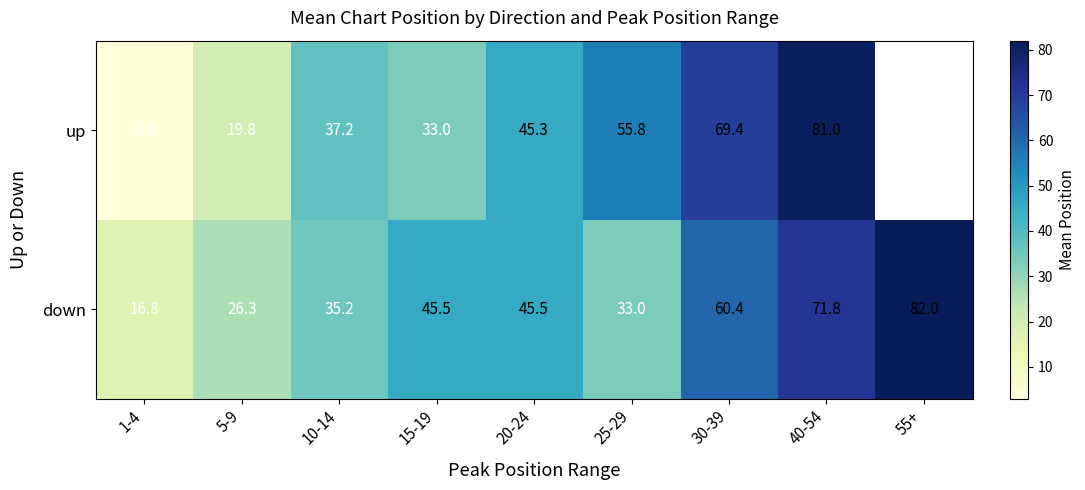

Which series changed the most between 5-9 and 10-14?

up